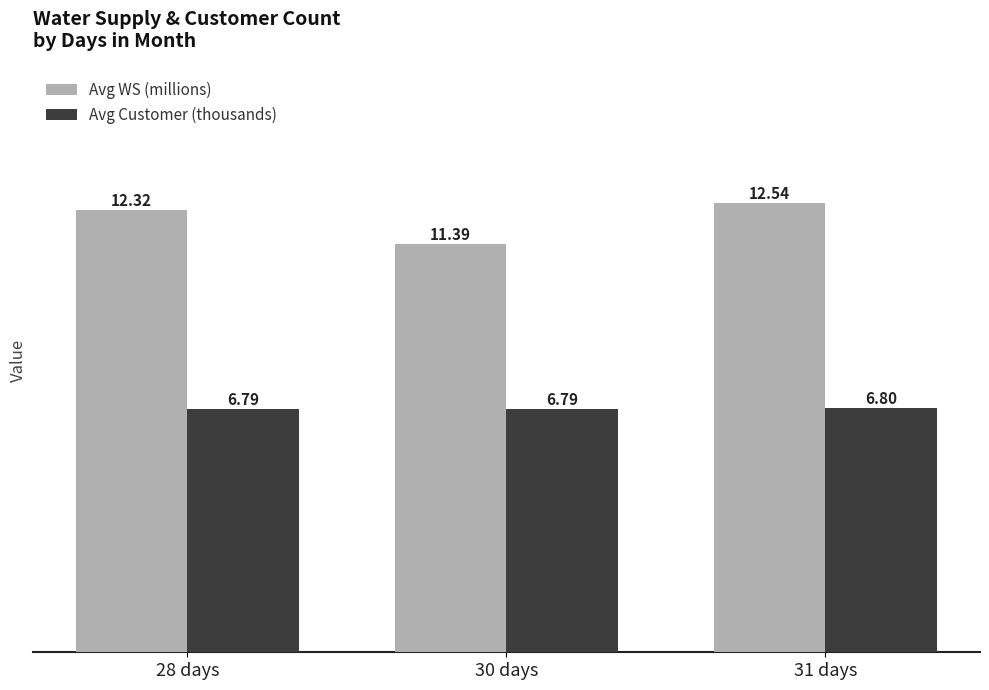

Reading left to right, list all the values displayed in this chart.

Avg WS (millions): 12.3	11.4	12.5
Avg Customer (thousands): 6.8	6.8	6.8